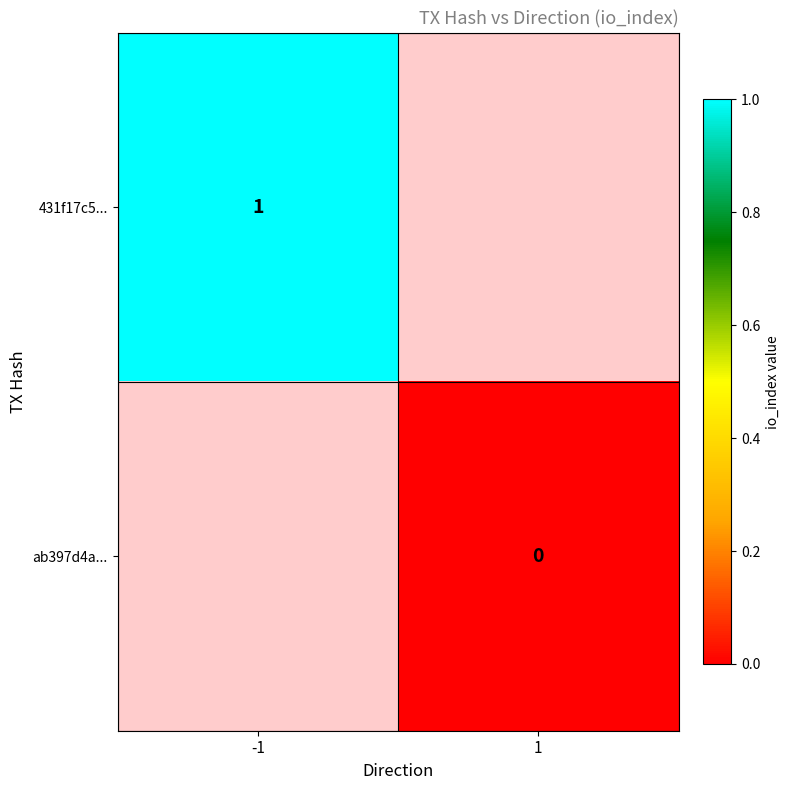

Is it true that 431f17c5... equals 1 at -1?

True